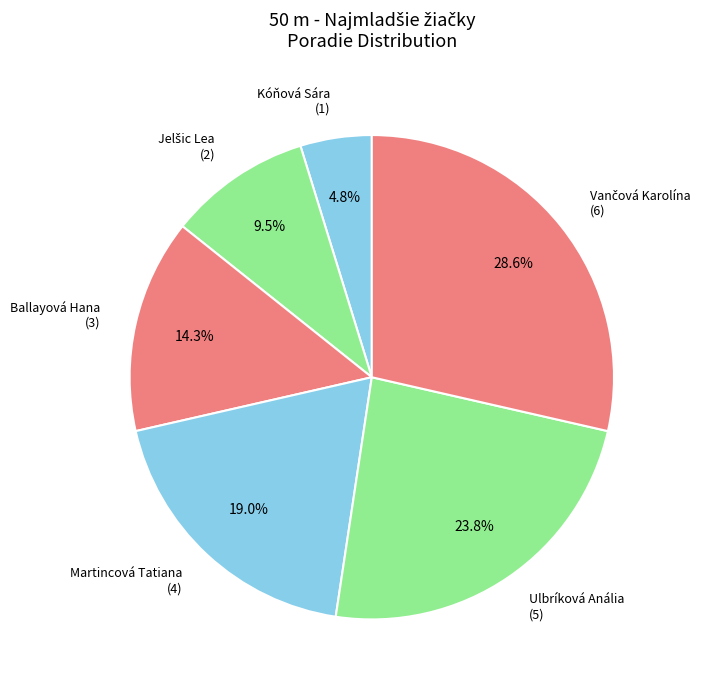

Count the number of slices in the pie.

6